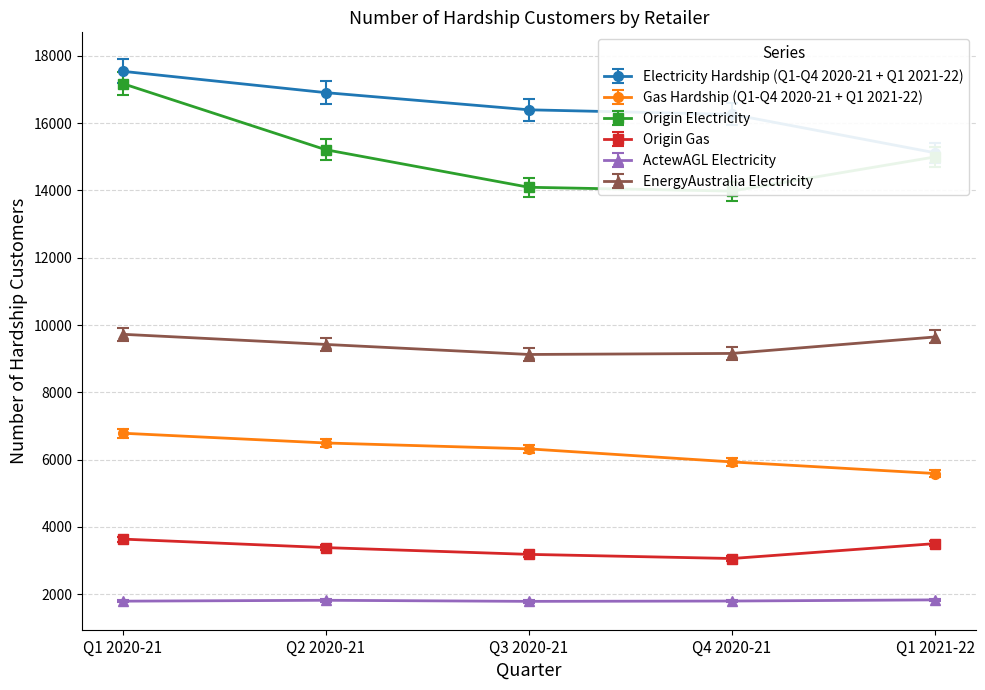

What is the difference between the second highest and second lowest values in the Electricity Hardship (Q1-Q4 2020-21 + Q1 2021-22) series?

645.0